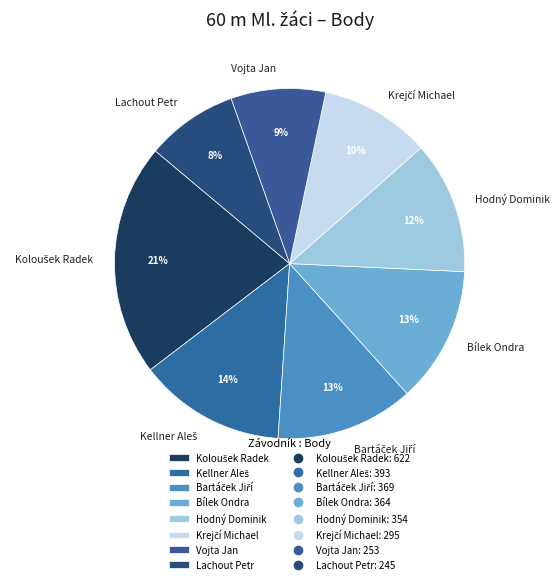

Is it true that Bílek Ondra is 23% of the pie?

False